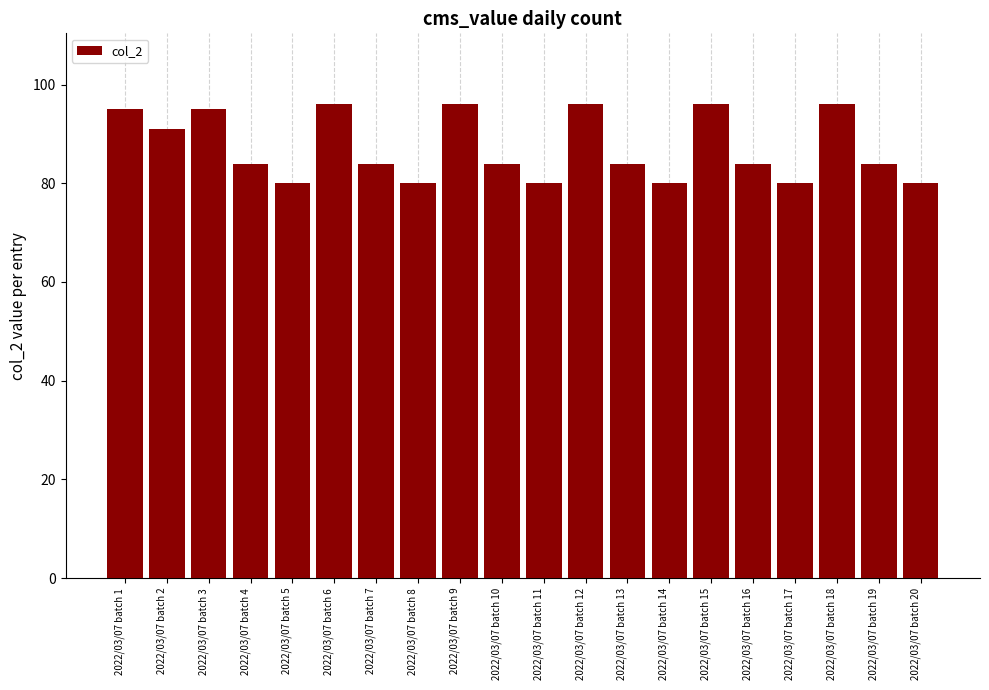

What is the smallest value displayed?

80